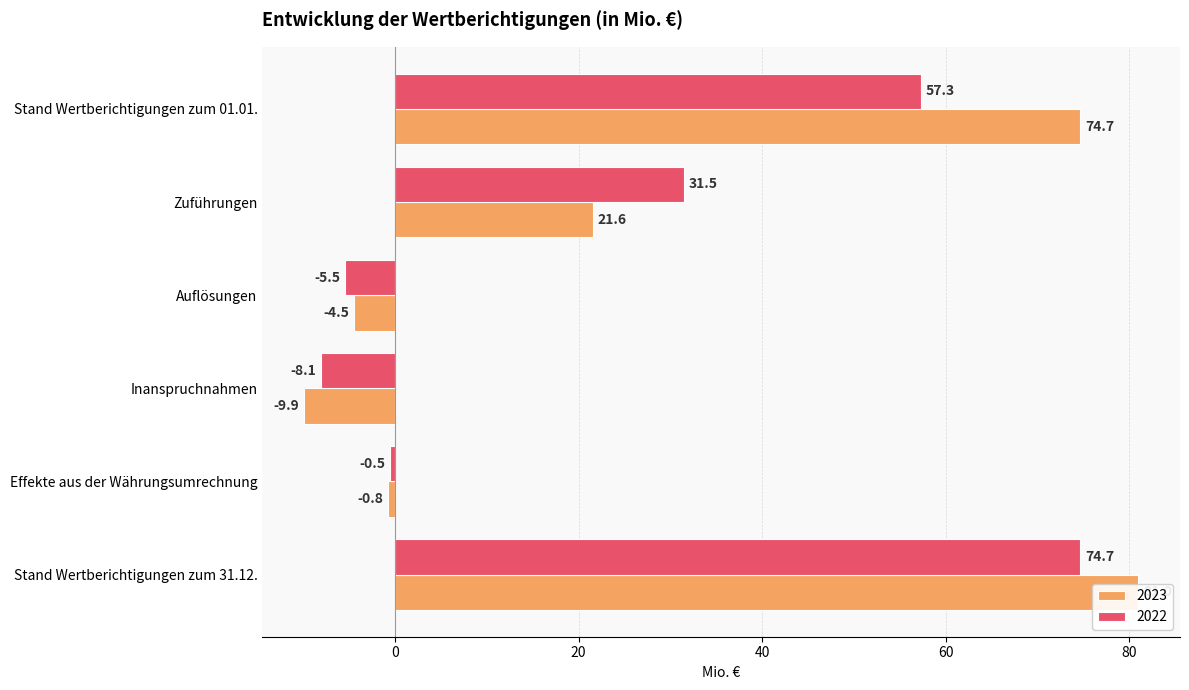

What value does the 2022 series have at Stand Wertberichtigungen zum 31.12.?

74.7